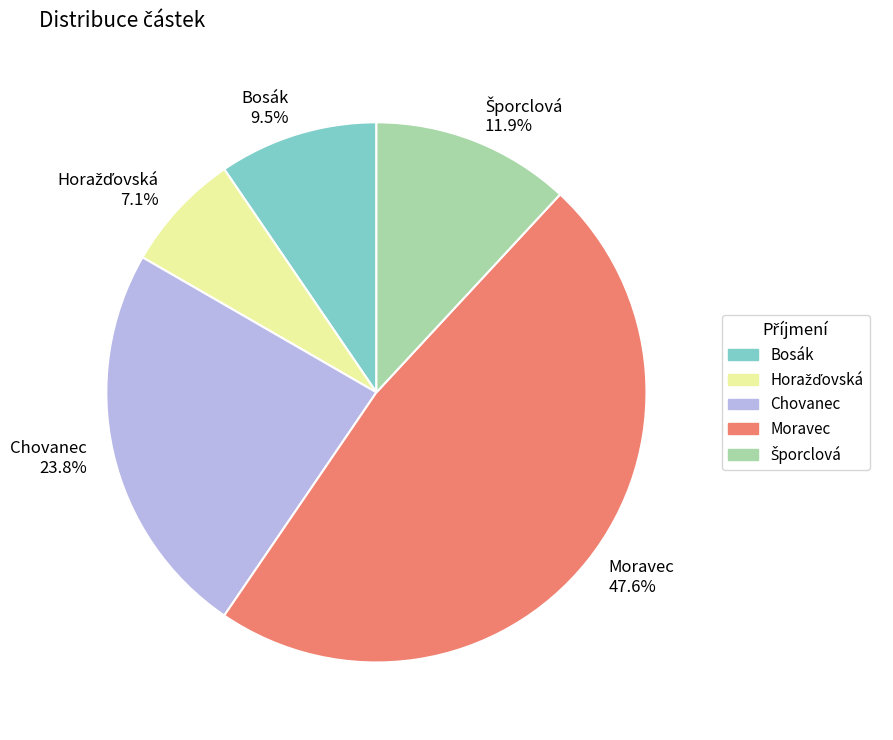

Which slice is the largest?

Moravec